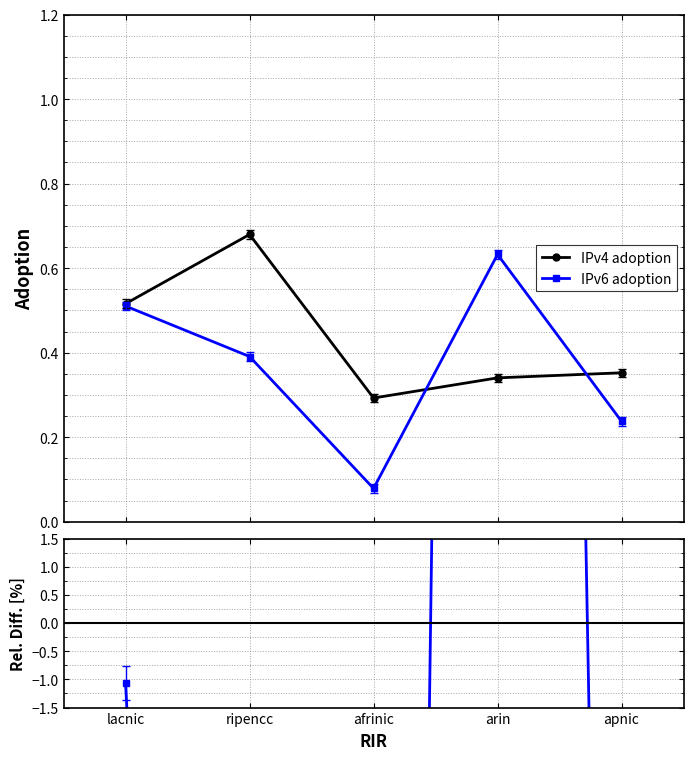

Reading right to left, what are all the values shown in this chart?

IPv4 adoption: apnic=0.4	arin=0.3	afrinic=0.3	ripencc=0.7	lacnic=0.5
IPv6 adoption: apnic=0.2	arin=0.6	afrinic=0.1	ripencc=0.4	lacnic=0.5